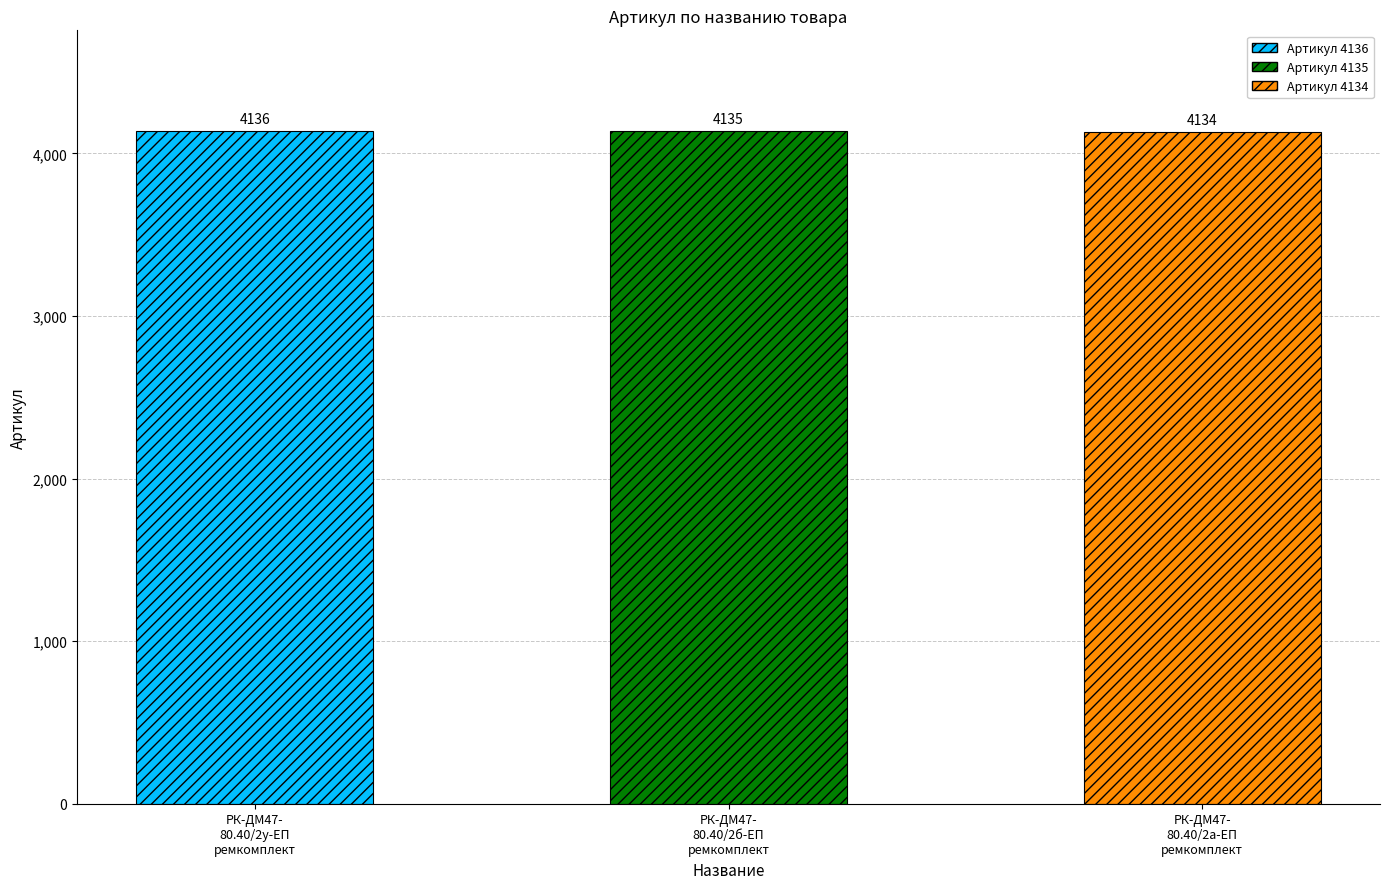

Is it true that the value at РК-ДМ47-80.40/2а-ЕП ремкомплект is 2851?

False